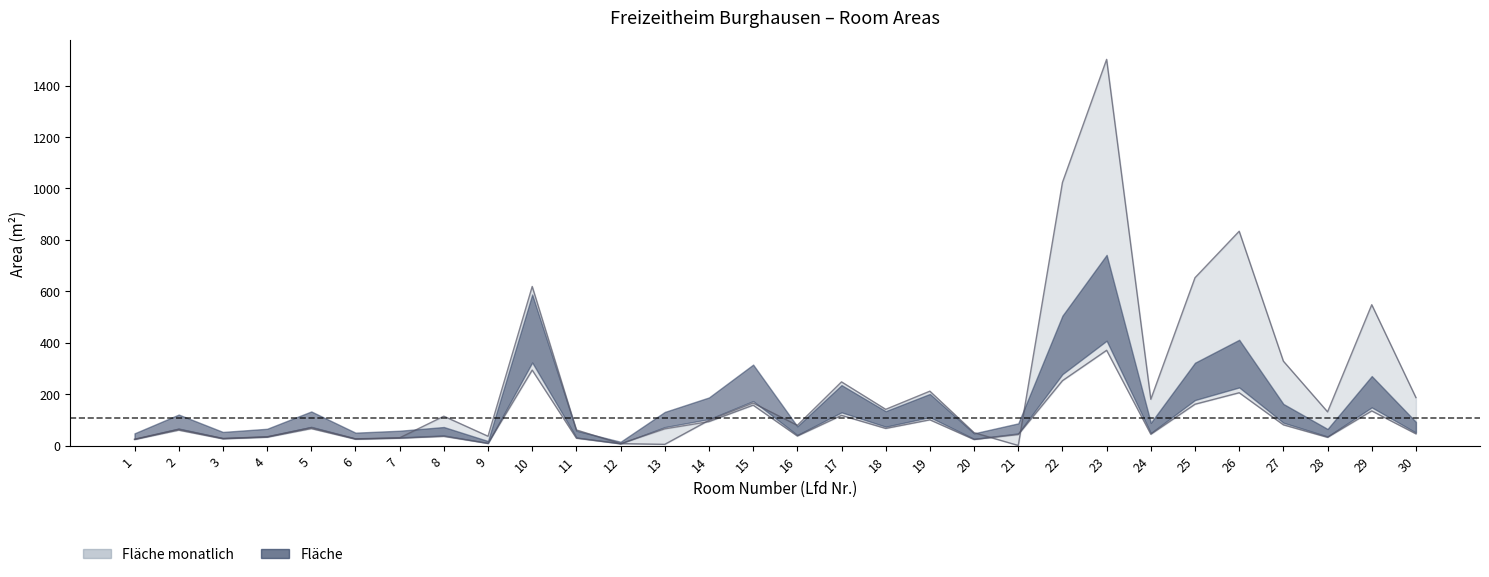

What is the smallest value displayed?

0.9